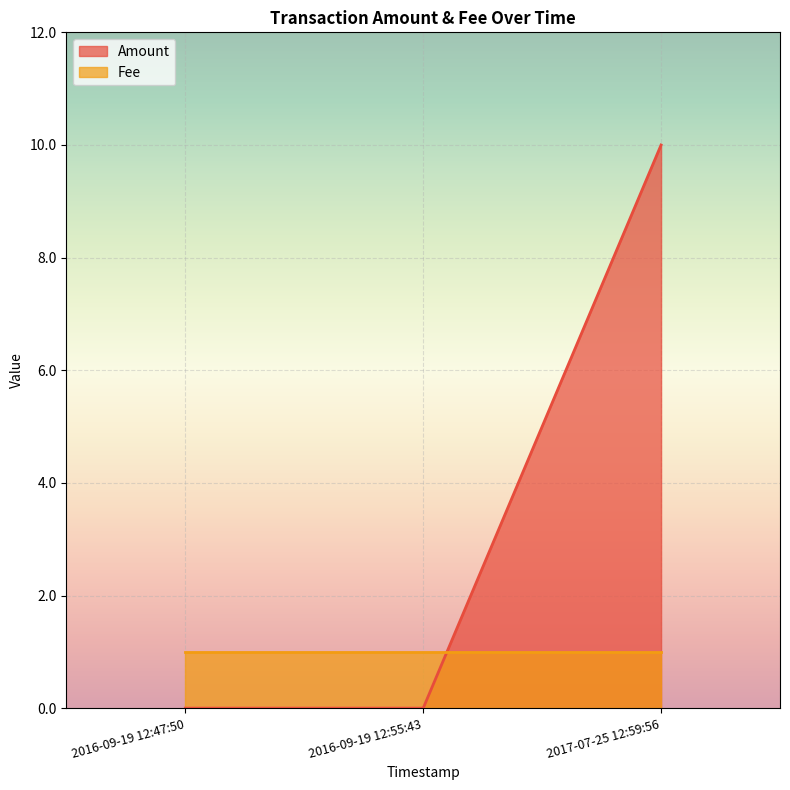

How many values are between 0 and 10?

3